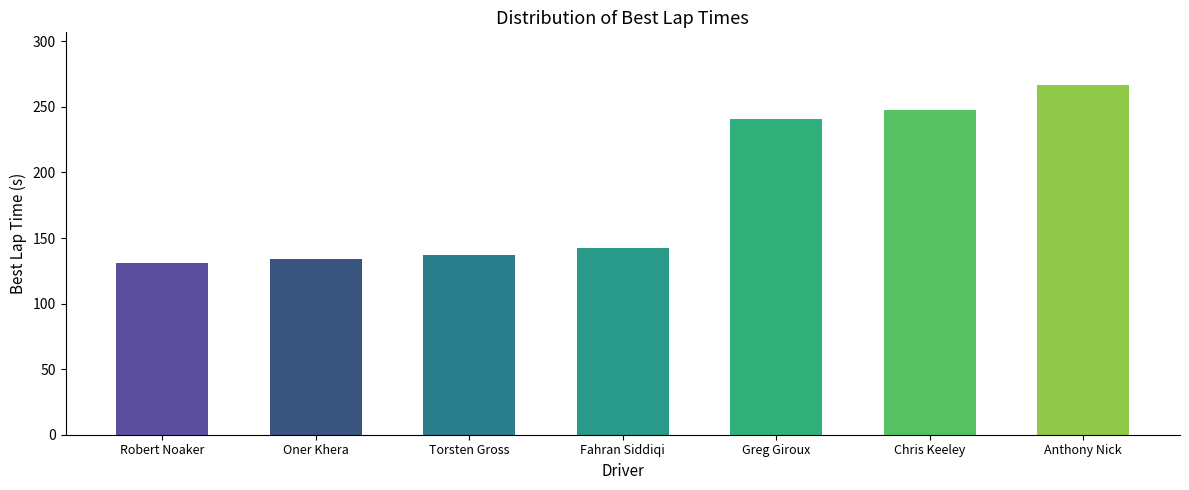

List the labels in order of value, largest first.

Anthony Nick, Chris Keeley, Greg Giroux, Fahran Siddiqi, Torsten Gross, Oner Khera, Robert Noaker